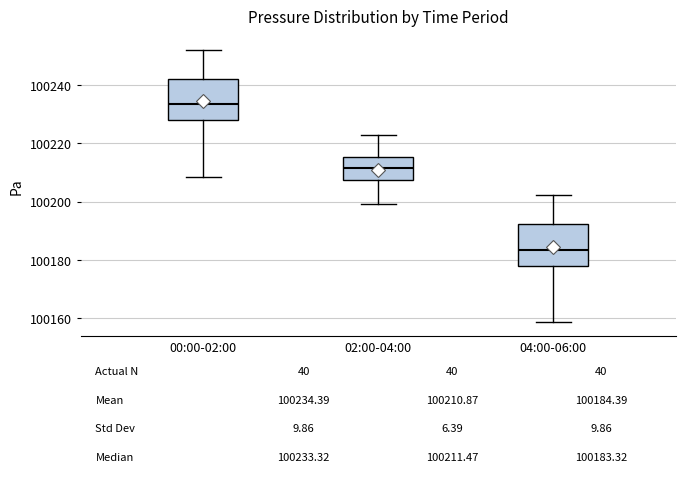

Which box has the highest median line?

00:00-02:00